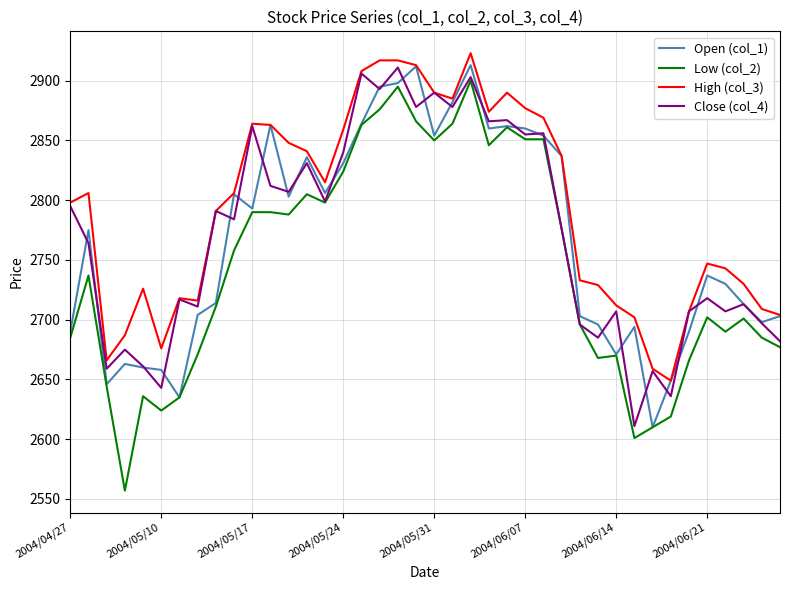

True or false: High (col_3) and Low (col_2) cross at least once.

False